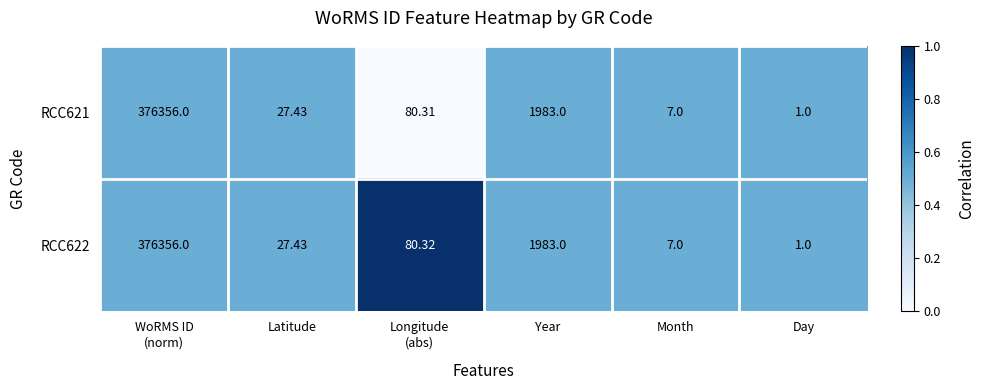

At which label is RCC621 closest to 188178?

Year